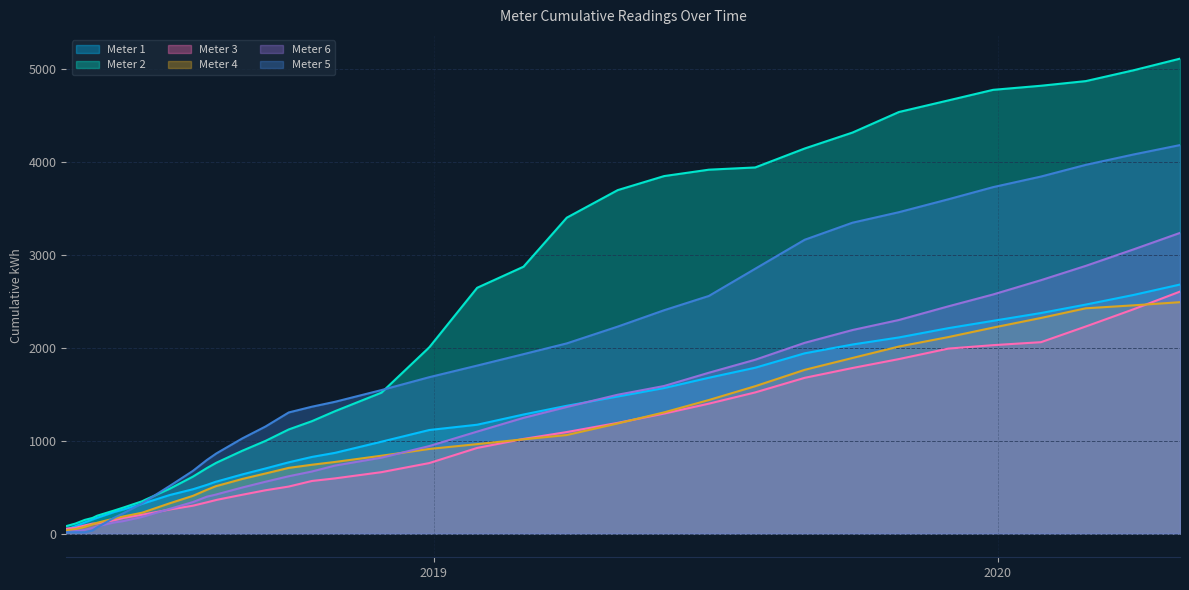

Rank the series at 2019-12-29 from highest to lowest value.

2, 5, 6, 1, 4, 3